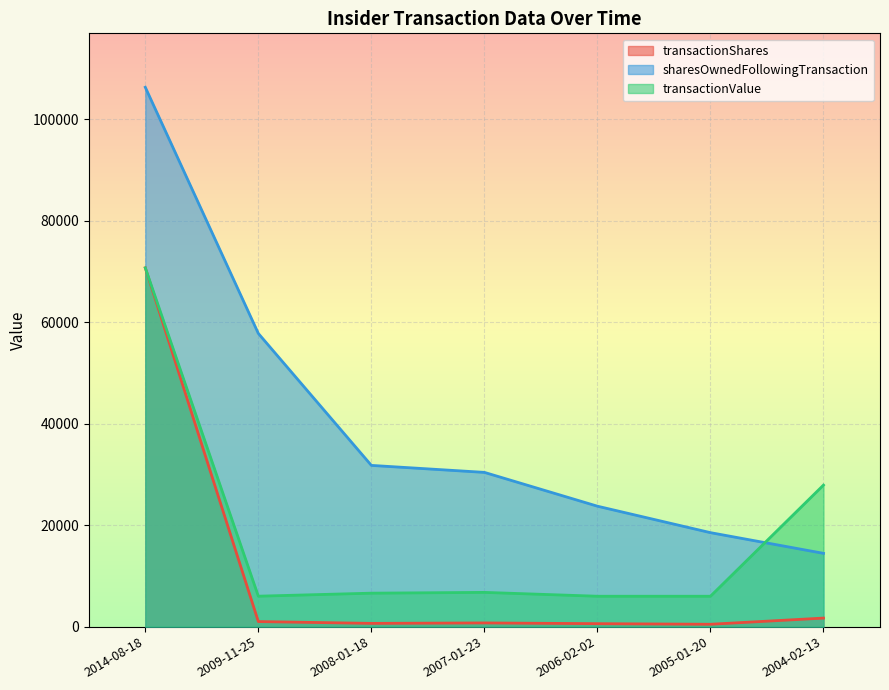

At which category is the sum across all series the highest?

2014-08-18